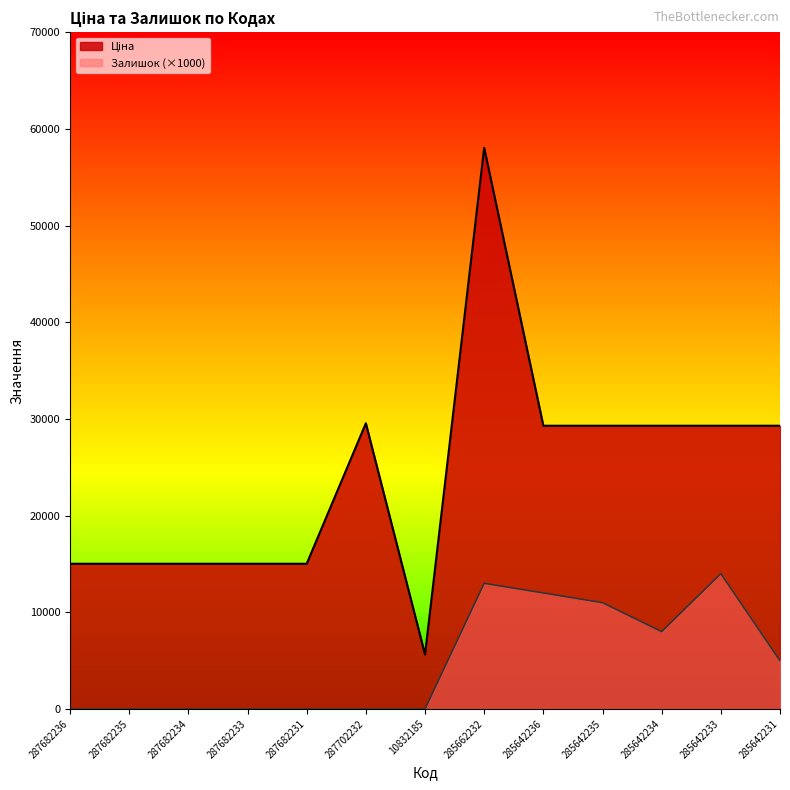

Reading left to right, transcribe all the data shown in this chart.

Ціна: 15019.2	15019.2	15019.2	15019.2	15019.2	29548.9	5636.0	58037.0	29294.9	29294.9	29294.9	29294.9	29294.9
Залишок: 0.0	0.0	0.0	0.0	0.0	0.0	0.0	13000.0	12000.0	11000.0	8000.0	14000.0	5000.0